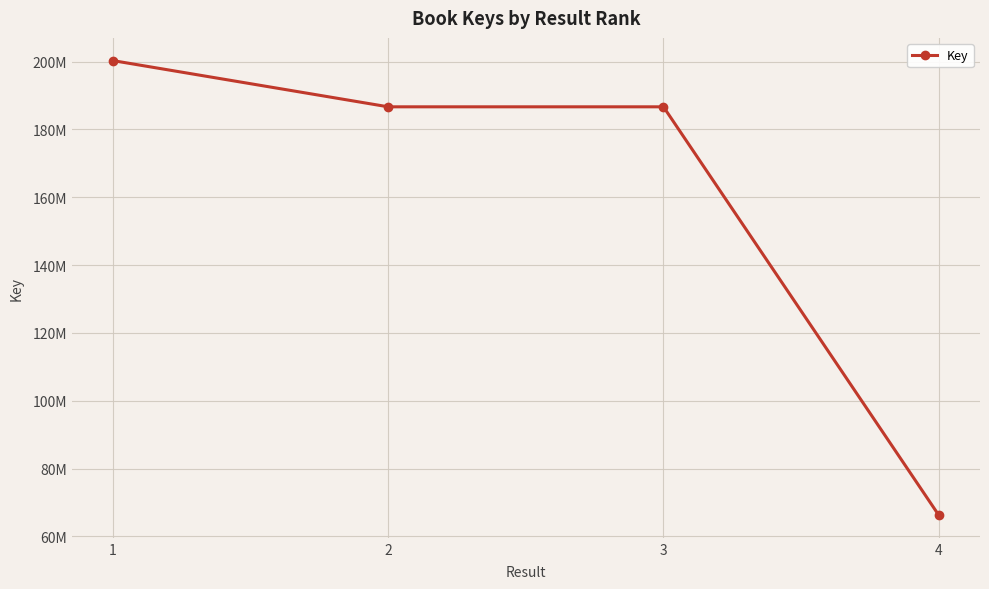

Does the chart display data point markers on the line(s)?

Yes